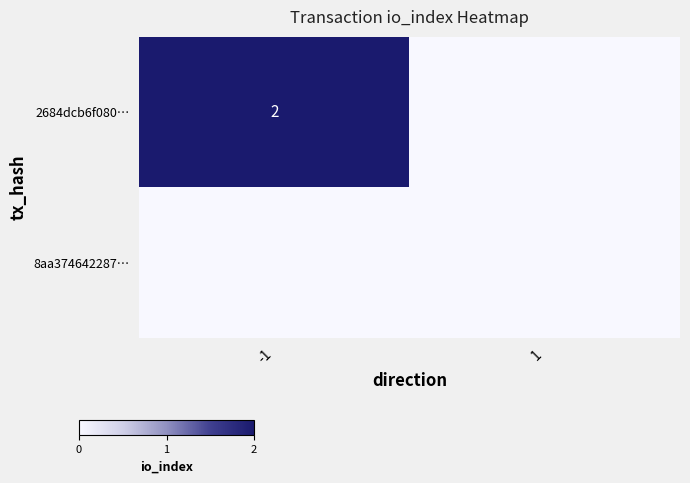

The 2684dcb6f080… series shows 3 at -1. True or false?

False